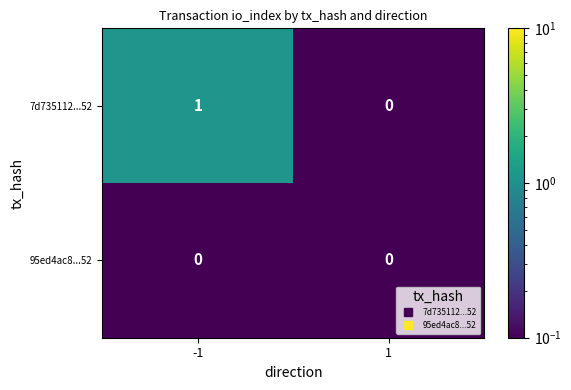

Which series has the largest total across all categories?

7d735112...52